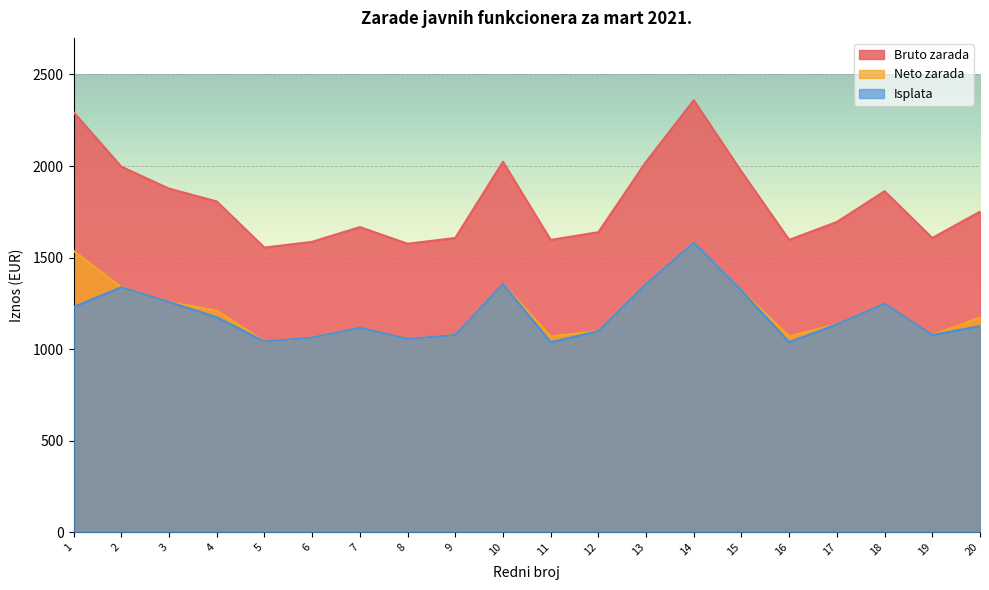

What is the difference between the highest and lowest values at 13?

667.6